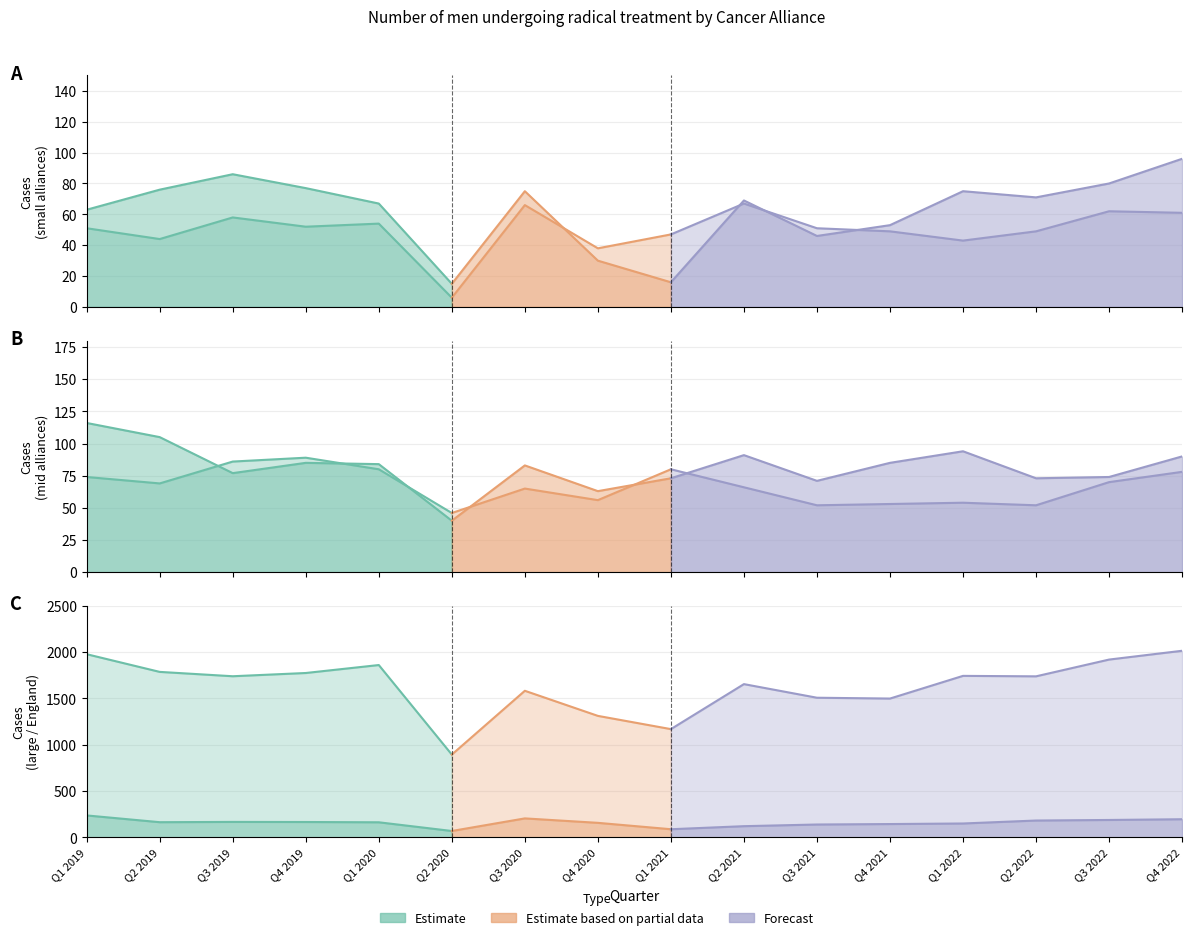

What is the difference between the highest and lowest values at Q3 2019?

1682